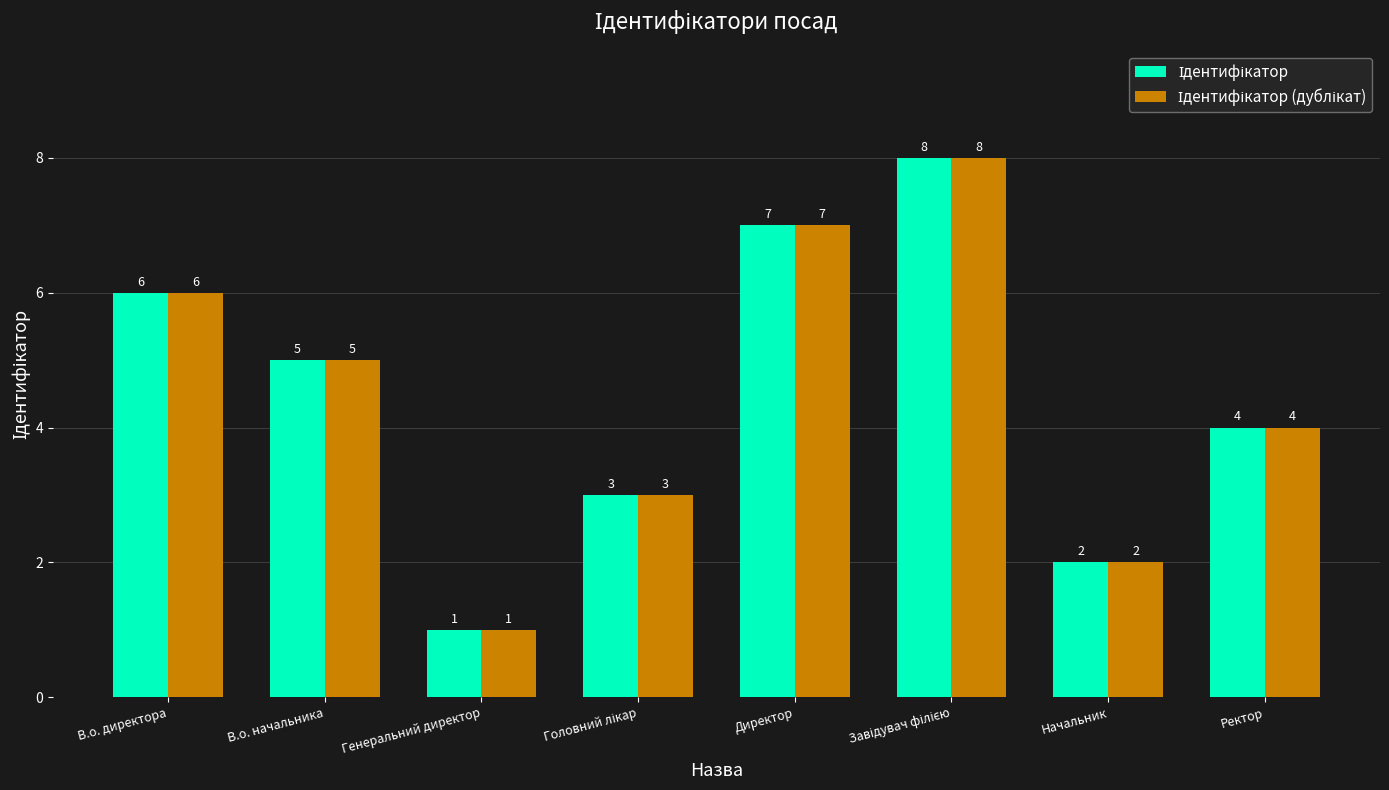

What is the maximum value shown in the chart?

8